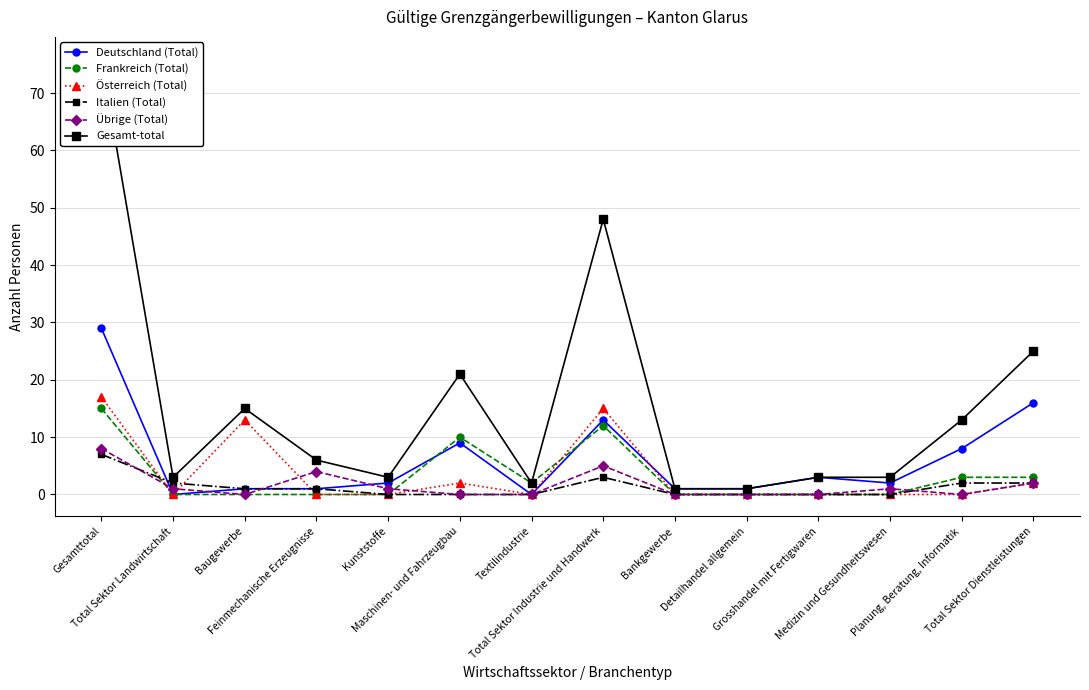

True or false: Gesamt-total and Frankreich (Total) intersect in this chart.

False